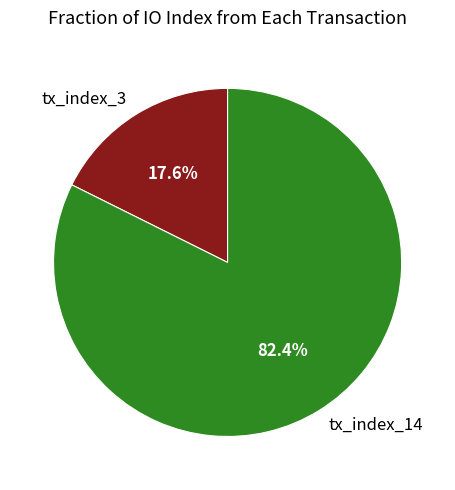

To the nearest percent, what portion does tx_index_14 represent?

82%